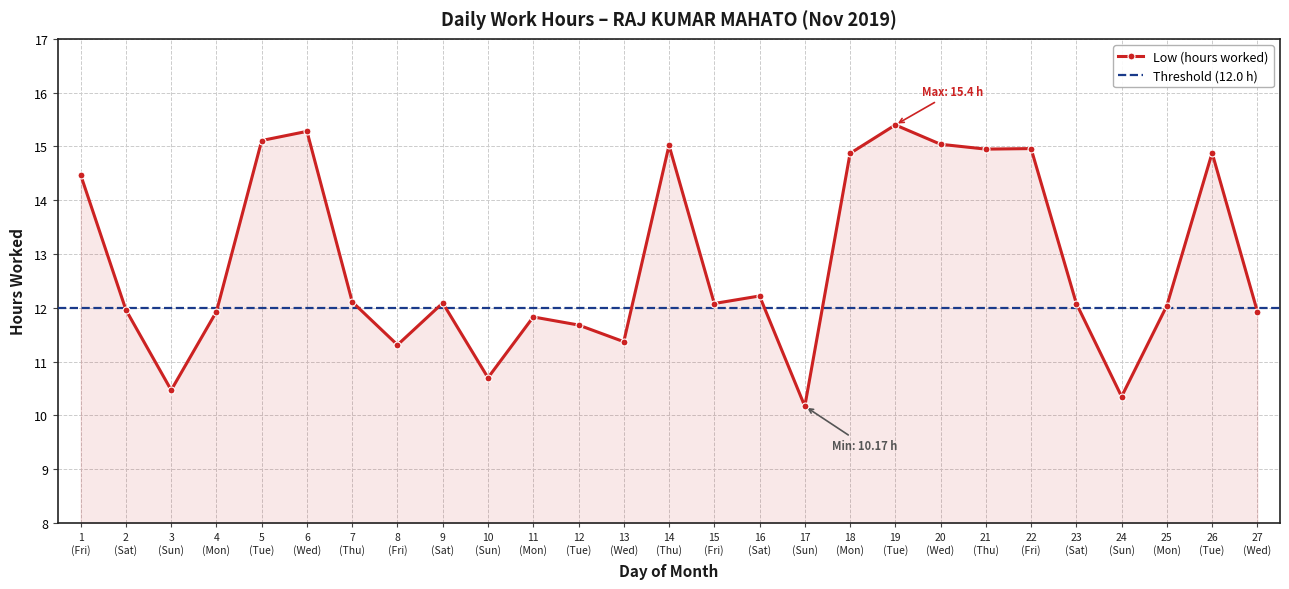

What is the difference between the maximum and minimum values?

5.2